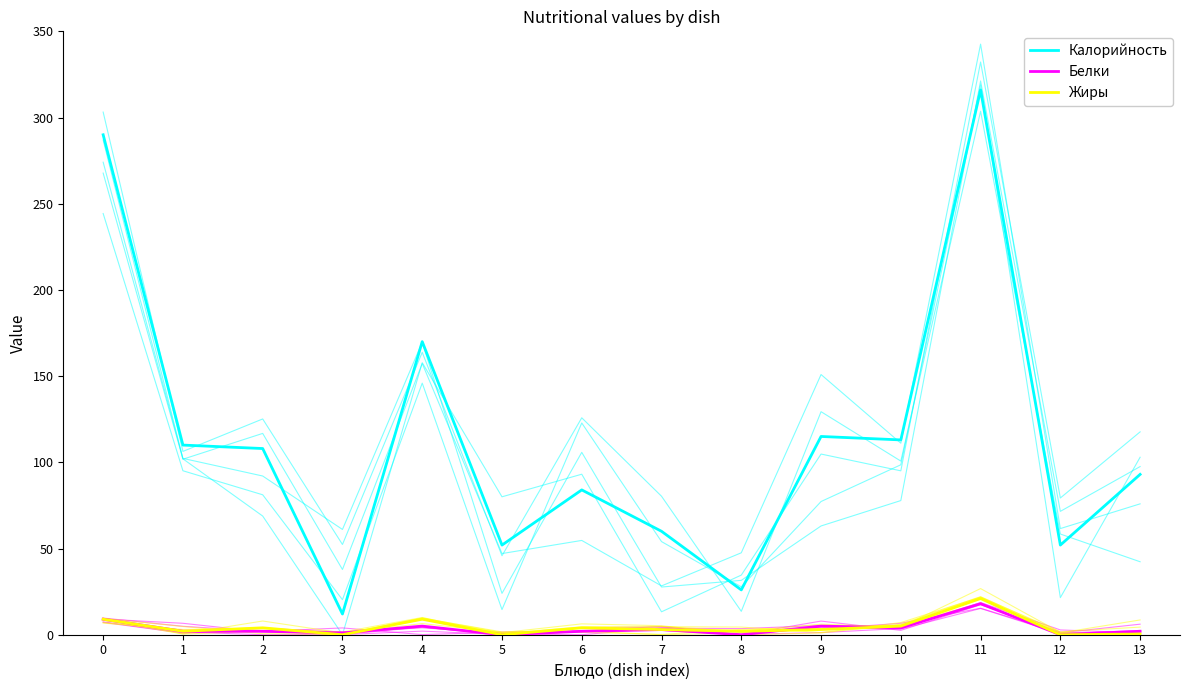

What is the sum of all Калорийность values?

1601.0